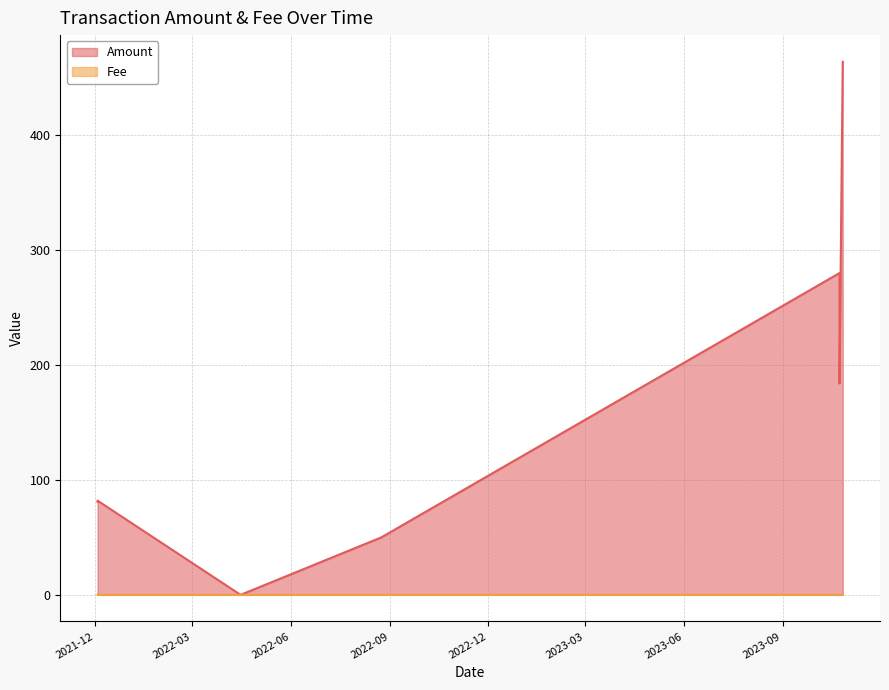

The Fee series shows 0.1 at 2021-12-03. True or false?

True